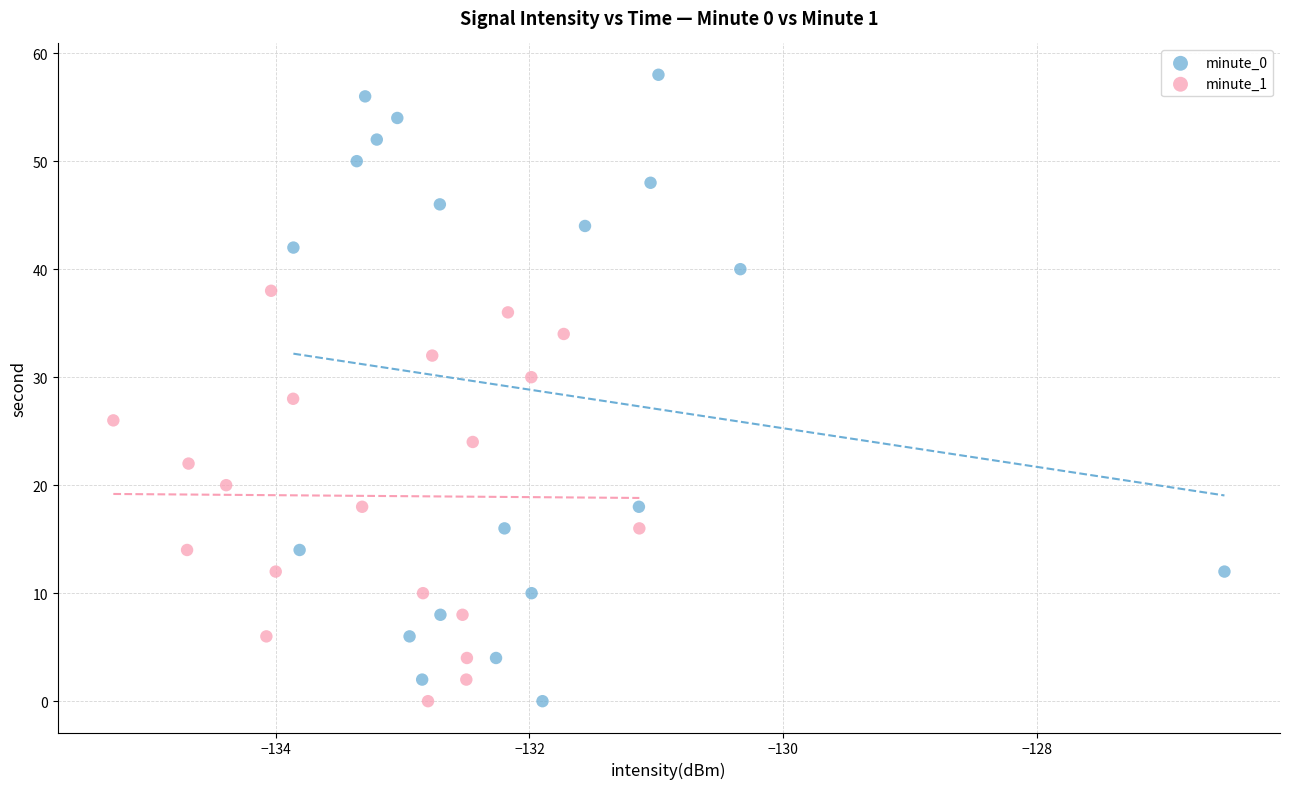

Which series has the largest Y range (max minus min)?

minute_0